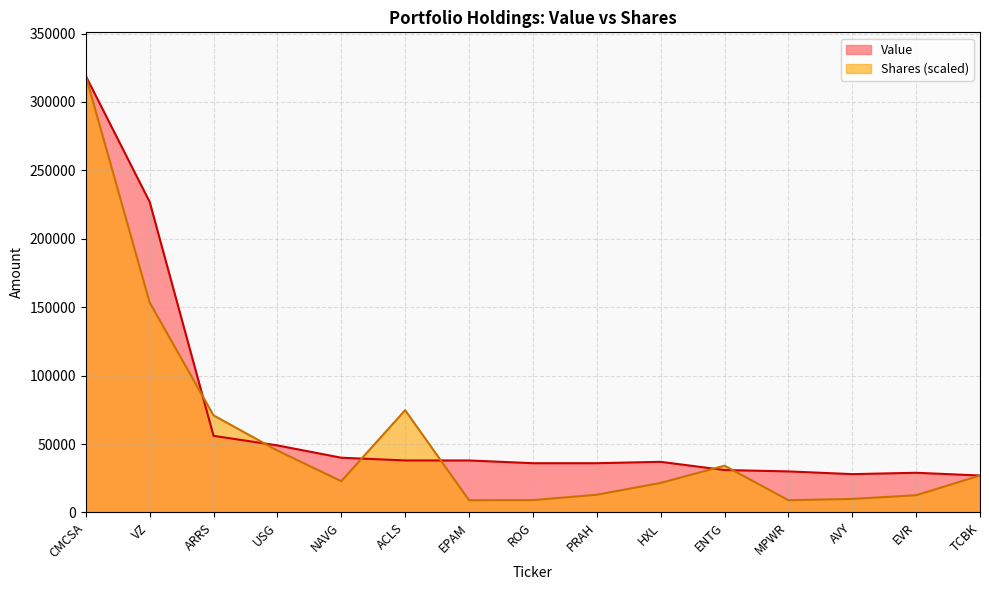

What is the difference between the second highest and minimum values in the Value series?

200000.0